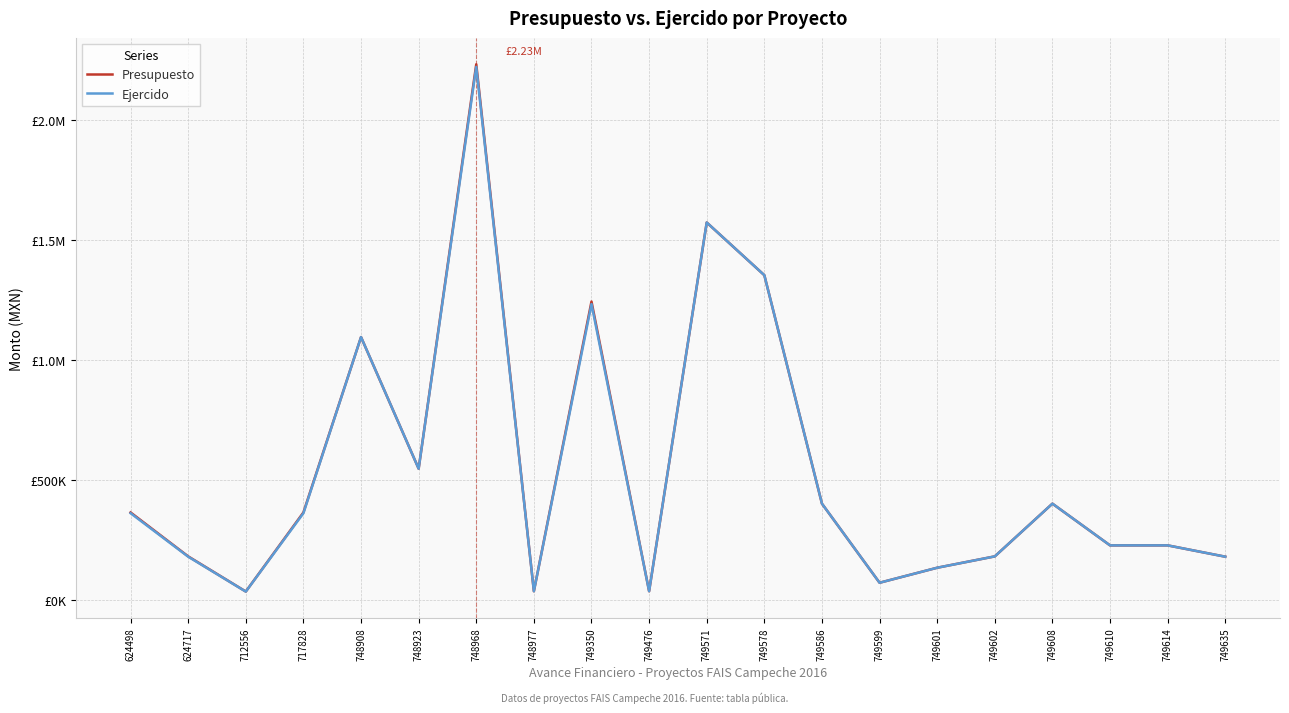

Between 749571 and 749602, which series saw the biggest shift?

Presupuesto